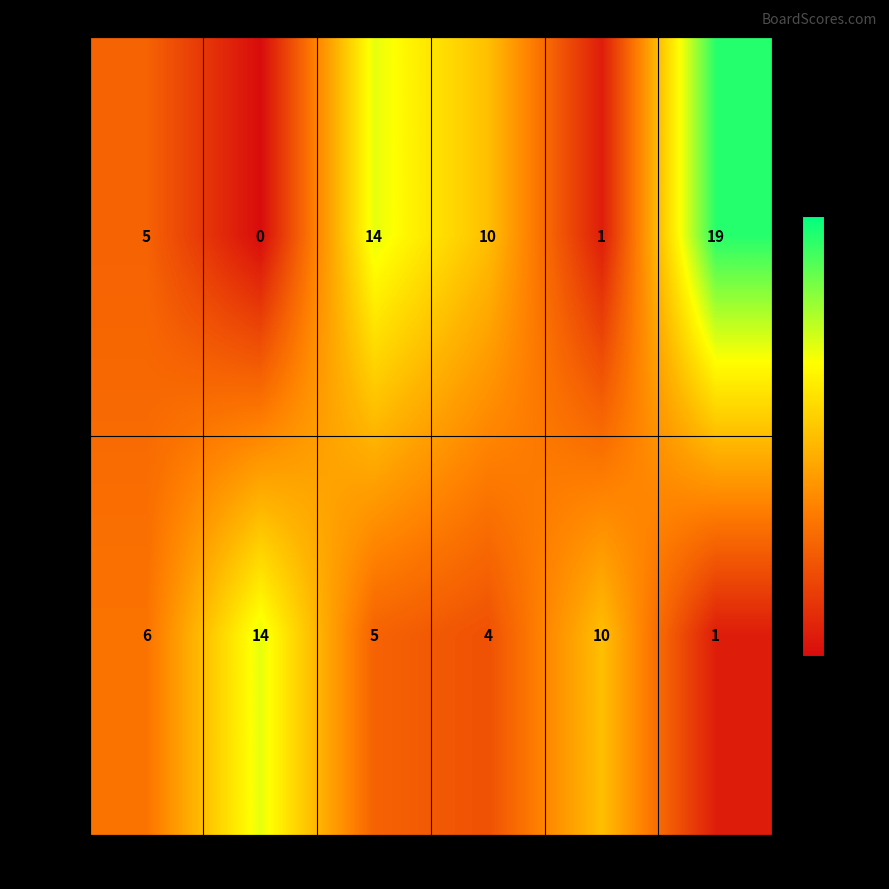

What is the spread (max minus min) of values at 5?

9